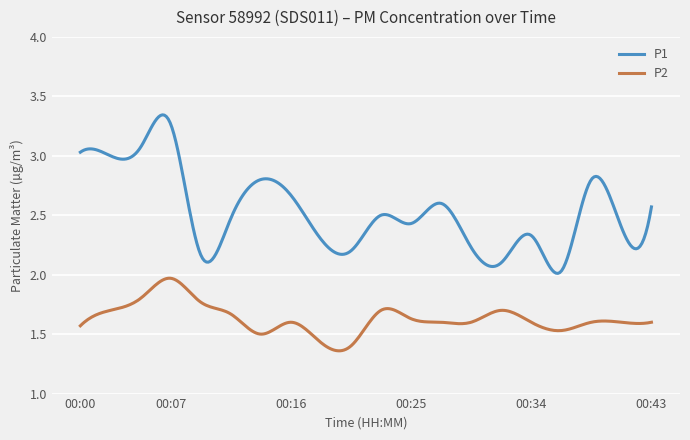

Rank the series by their average value, from lowest to highest.

P2, P1